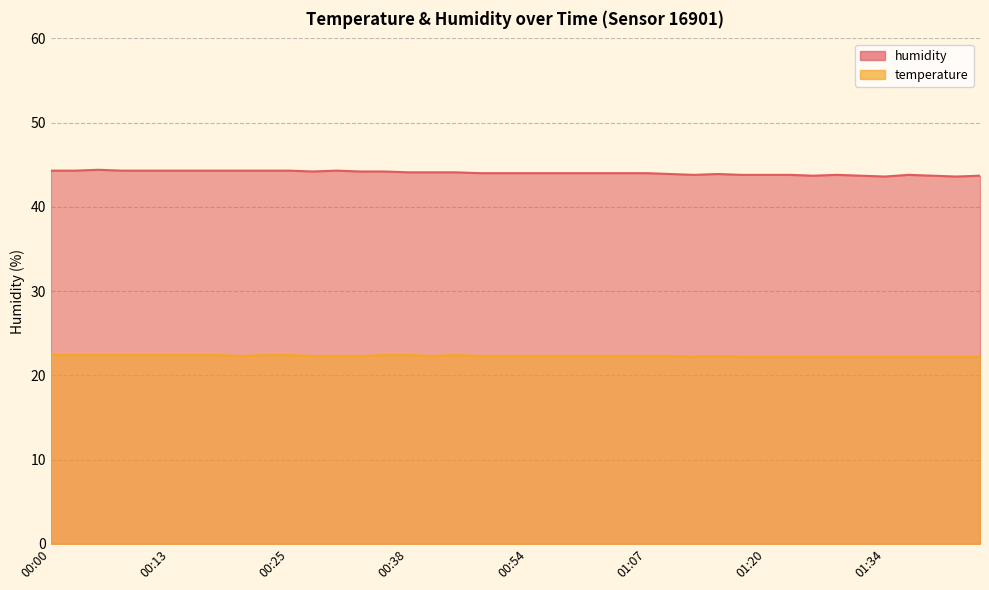

What is the greatest value displayed?

44.4